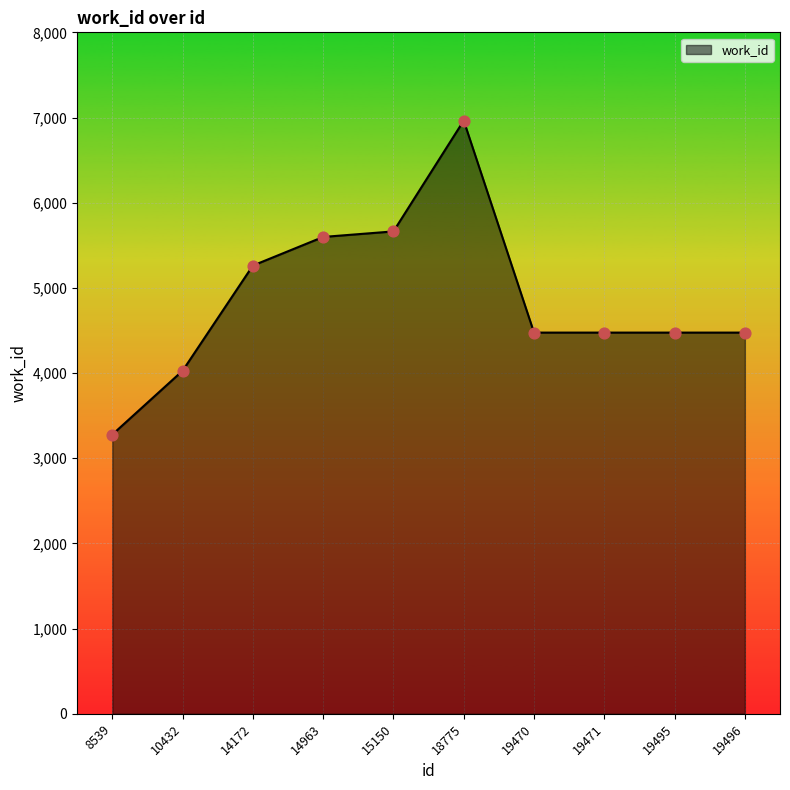

Between 19471 and 8539, which is larger?

19471